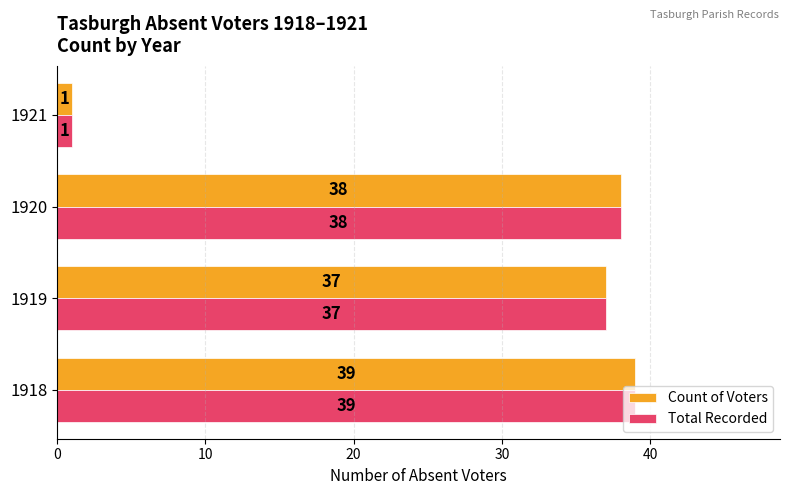

What is the sum of the Count of Voters values at 1921 and 1920?

39